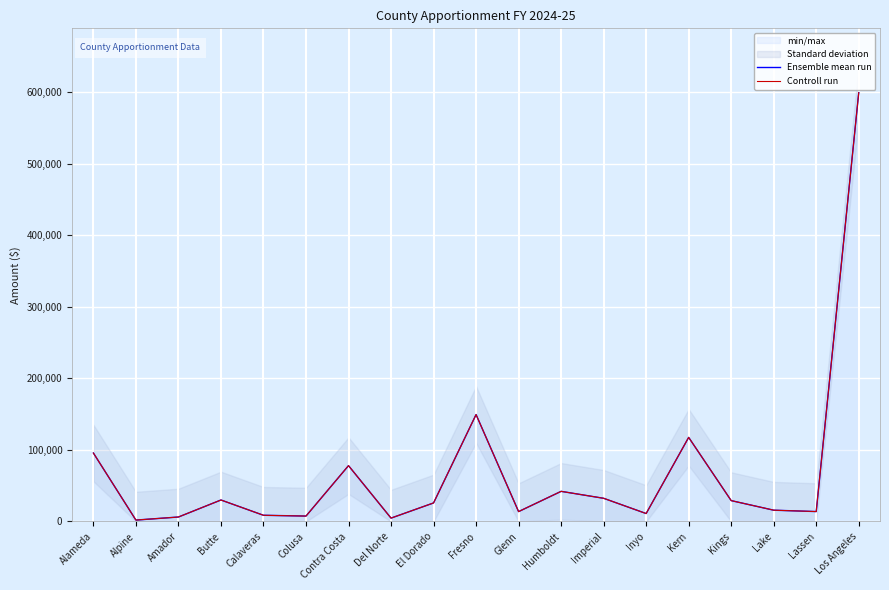

Reading left to right, list all the values displayed in this chart.

Ensemble mean run: 95673	1971	6259	30047	8683	7581	78048	4721	25925	149449	13825	42134	32425	11126	117549	29191	15791	13872	599414
Controll run: 95673	1971	6259	30047	8683	7581	78048	4721	25925	149449	13825	42134	32425	11126	117549	29191	15791	13872	599414